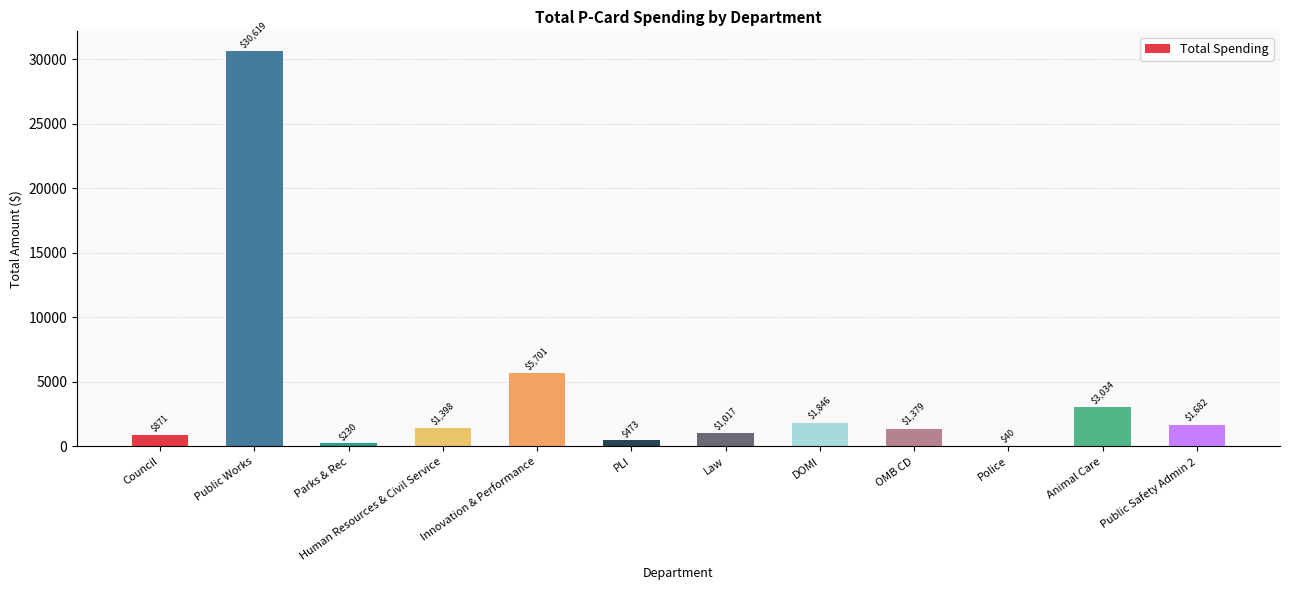

What is the change in value from Parks & Rec to Public Safety Admin 2?

+1451.7